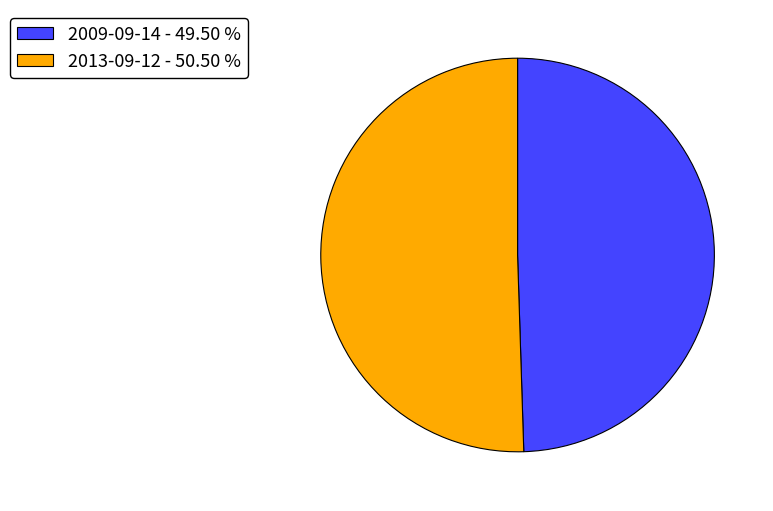

Which slice is the largest?

2013-09-12